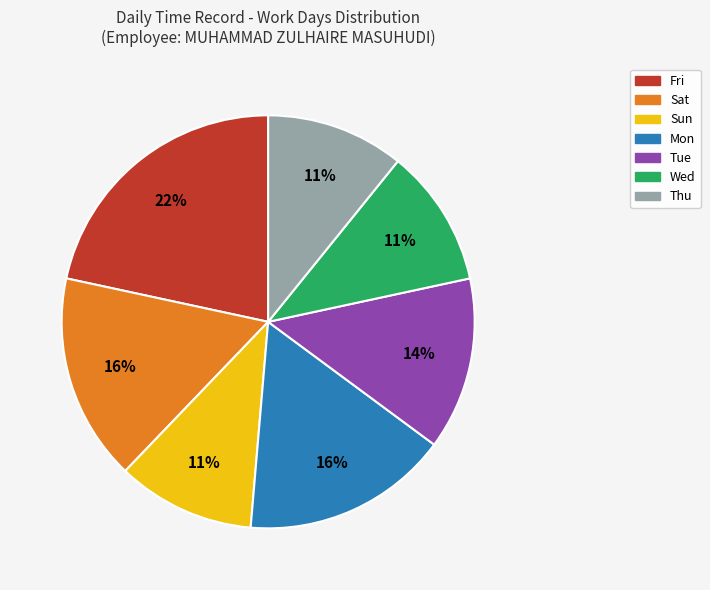

To the nearest percent, what is the average slice percentage?

14%